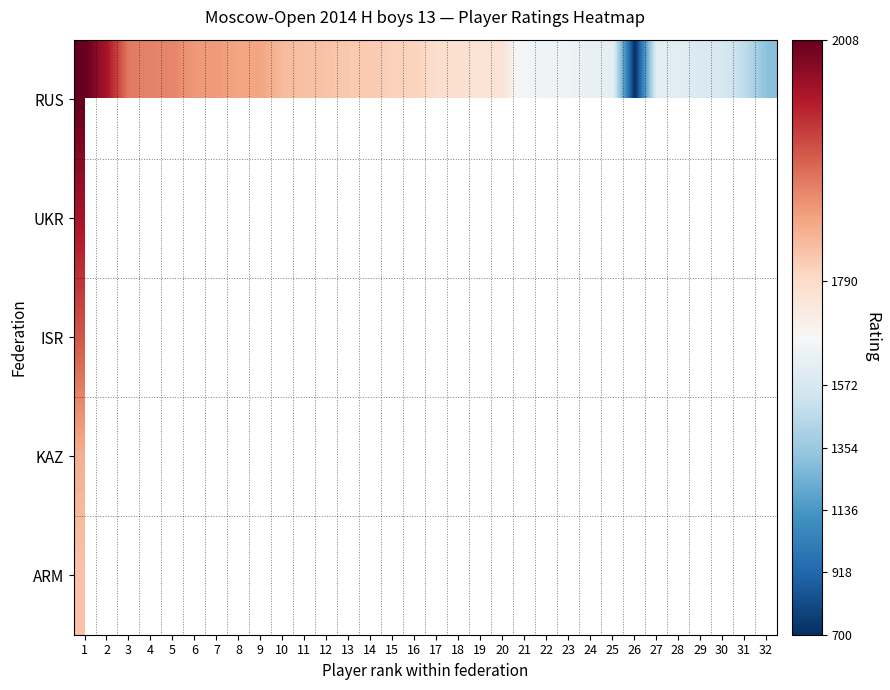

Count the number of categories in the chart.

32